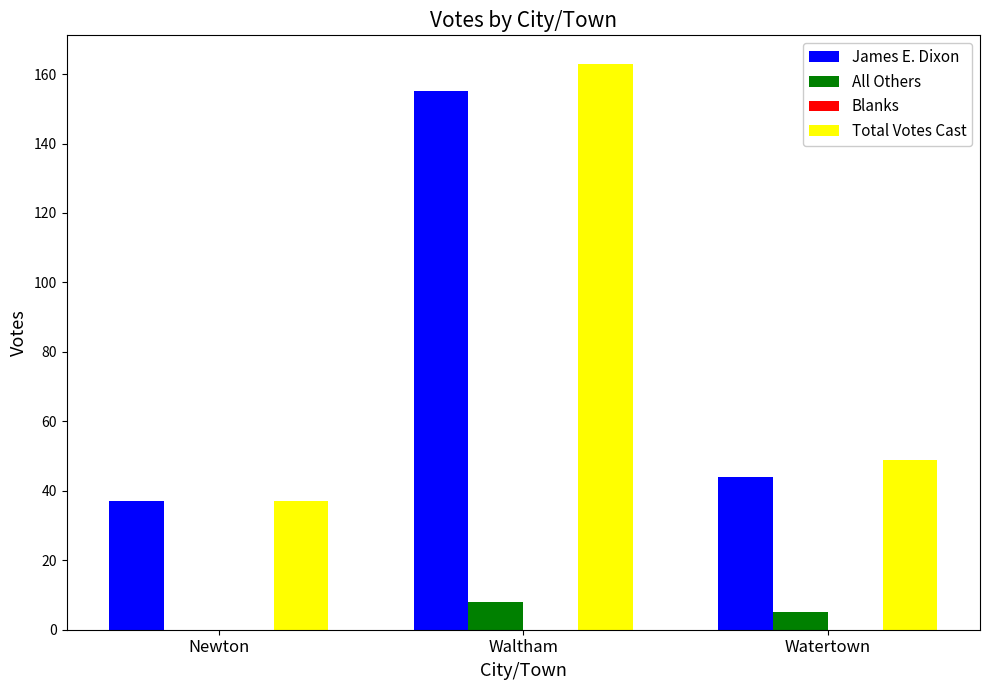

Between Newton and Waltham, which series saw the biggest shift?

Total Votes Cast